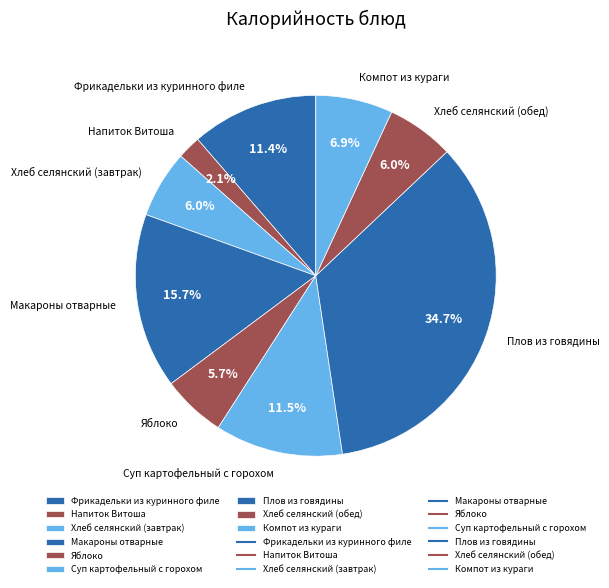

Which slice is the largest?

Плов из говядины